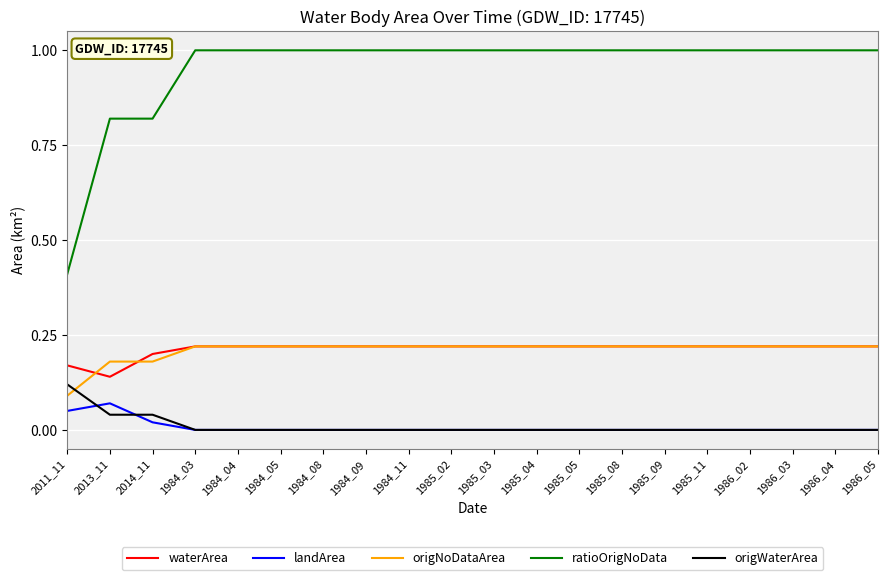

How many times do origWaterArea and origNoDataArea cross each other?

1